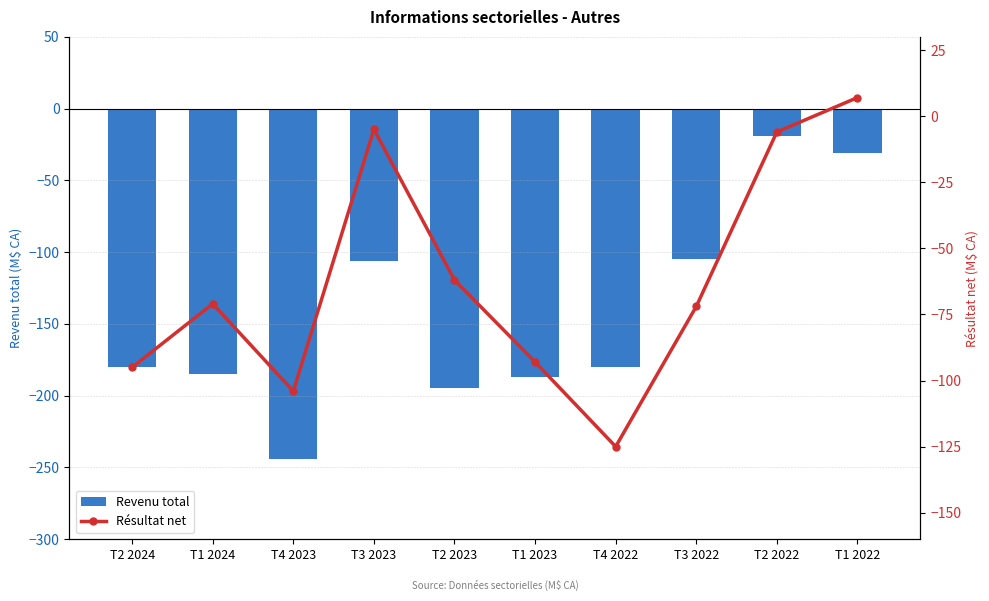

List the series in order of their peak value, lowest first.

Revenu total, Résultat net